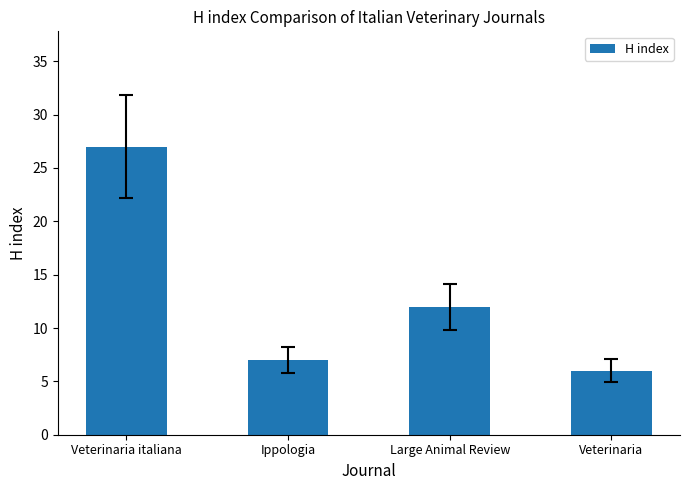

Where does the data first go above 12?

Veterinaria italiana